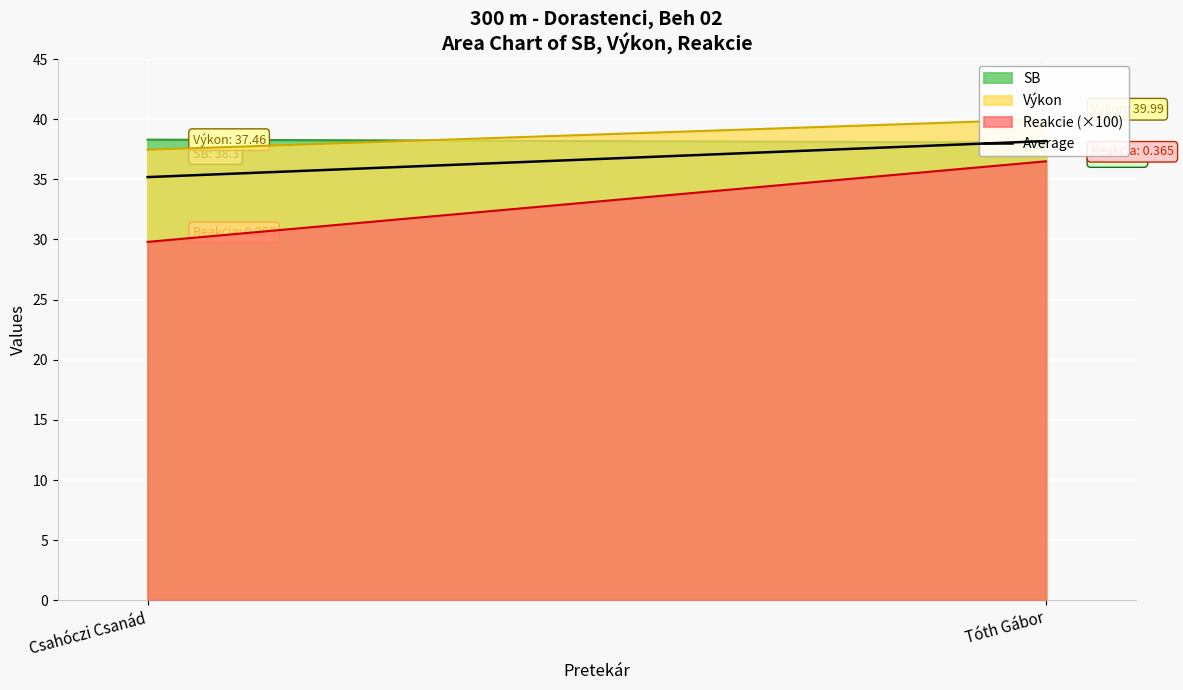

What is the label of the 2nd point from the right?

Csahóczi Csanád